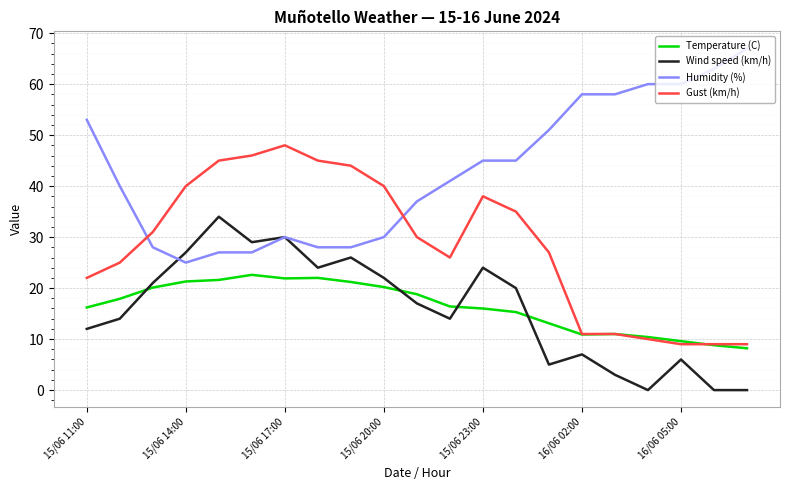

What are all the series names shown in the legend?

Temperature (C), Wind speed (km/h), Humidity (%), Gust (km/h)